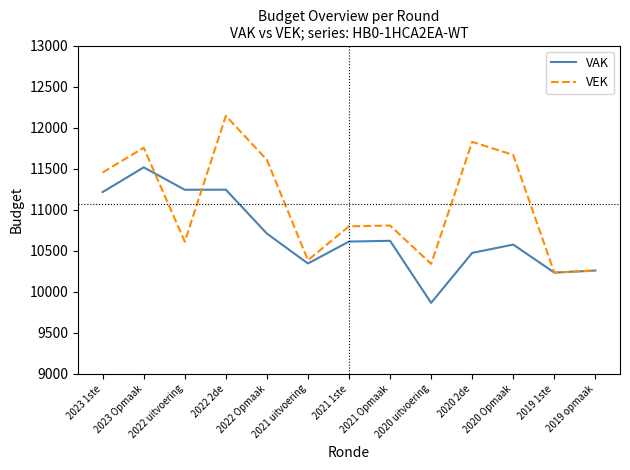

List the series in order of their peak value, lowest first.

VAK, VEK